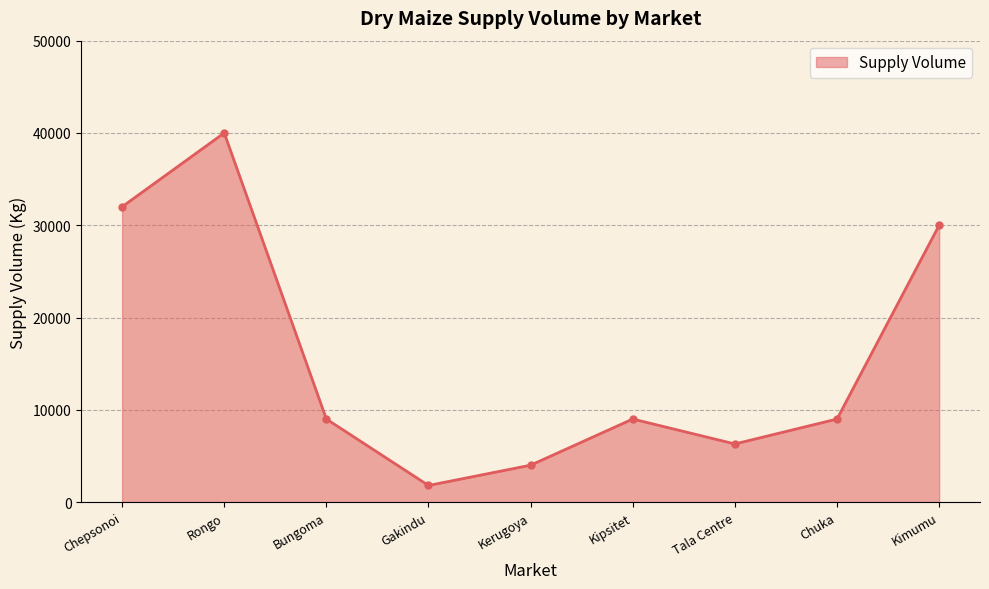

Reading right to left, what are all the values shown in this chart?

Kimumu=30000	Chuka=9000	Tala Centre=6300	Kipsitet=9000	Kerugoya=4000	Gakindu=1800	Bungoma=9000	Rongo=40000	Chepsonoi=32000